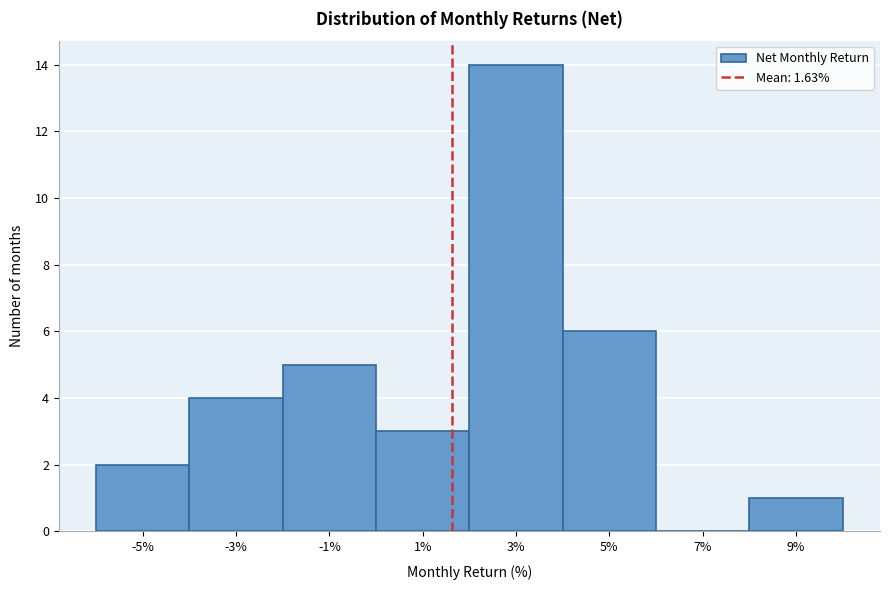

Reading left to right, list every bar in this chart as the range it spans on the x-axis followed by its height. The values are not printed on the chart, so give them approximately, as read against the axis.

-6 to -4: 2
-4 to -2: 4
-2 to 0: 5
0 to 2: 3
2 to 4: 14
4 to 6: 6
6 to 8: 0
8 to 10: 1